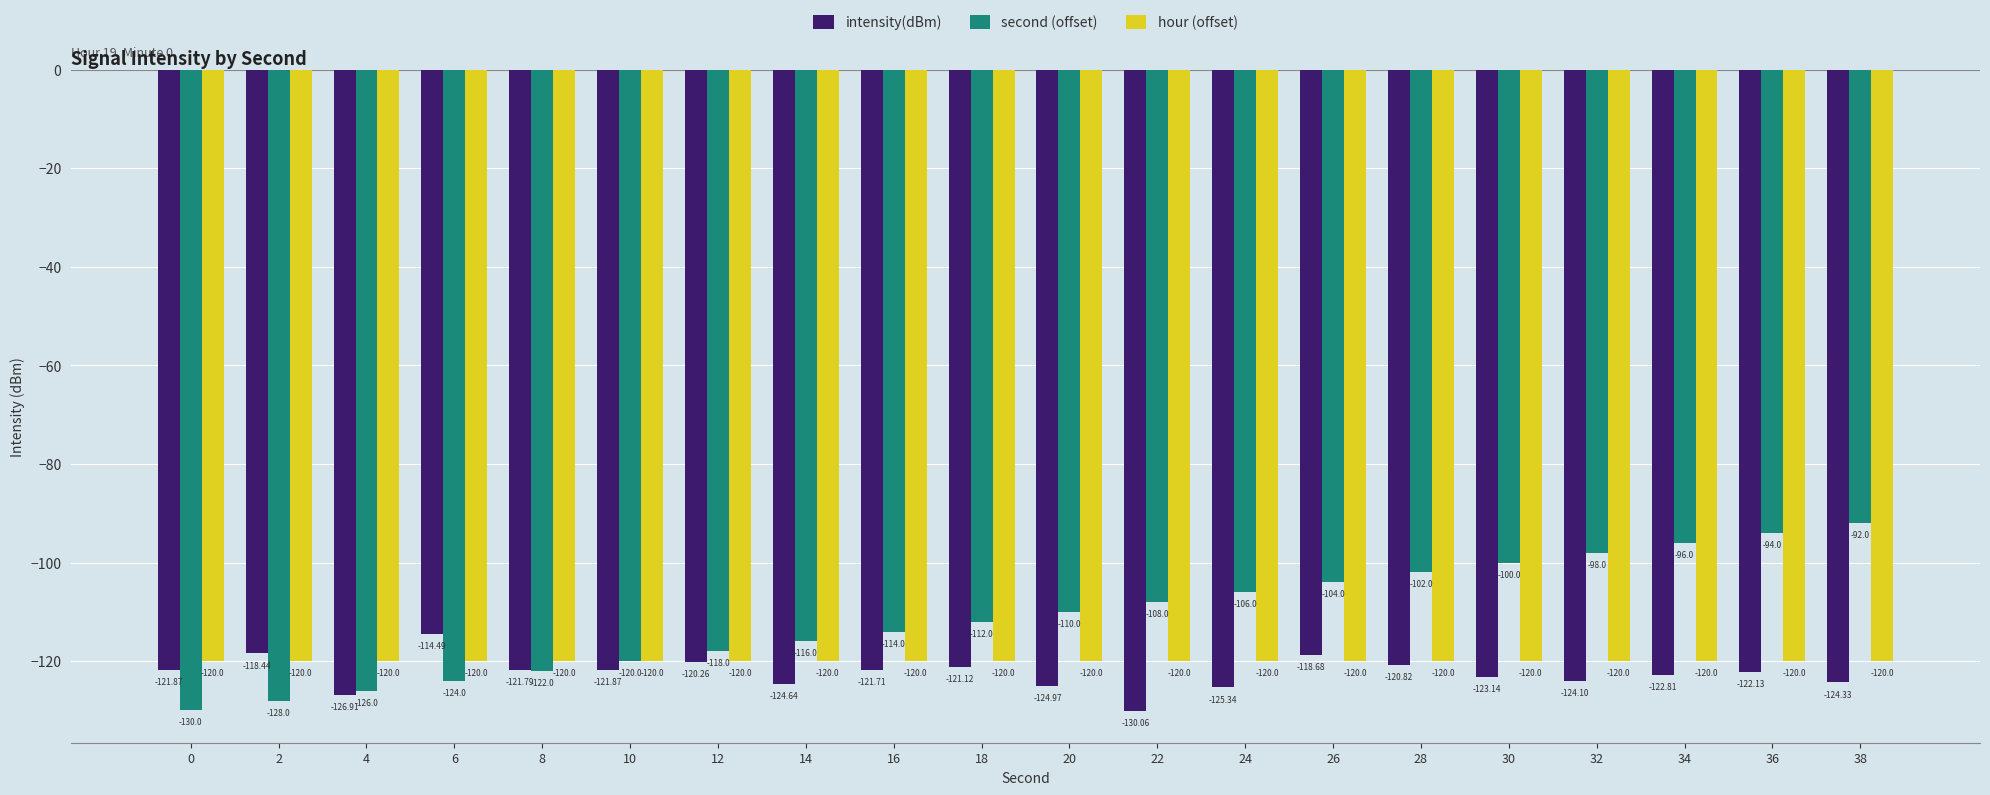

Which series has the largest total across all categories?

second (offset)